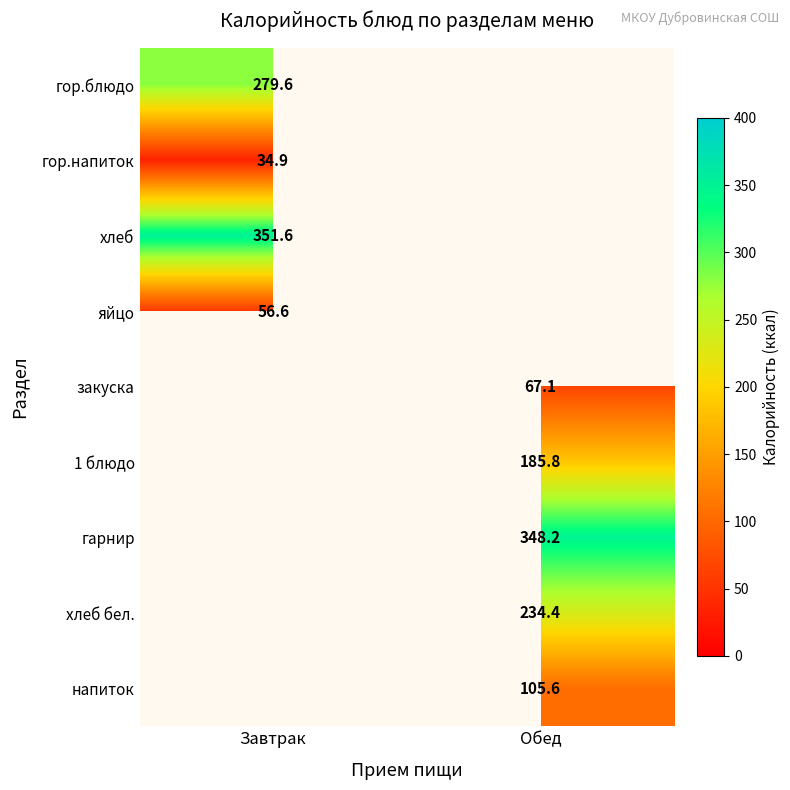

How many data points does each series have?

2